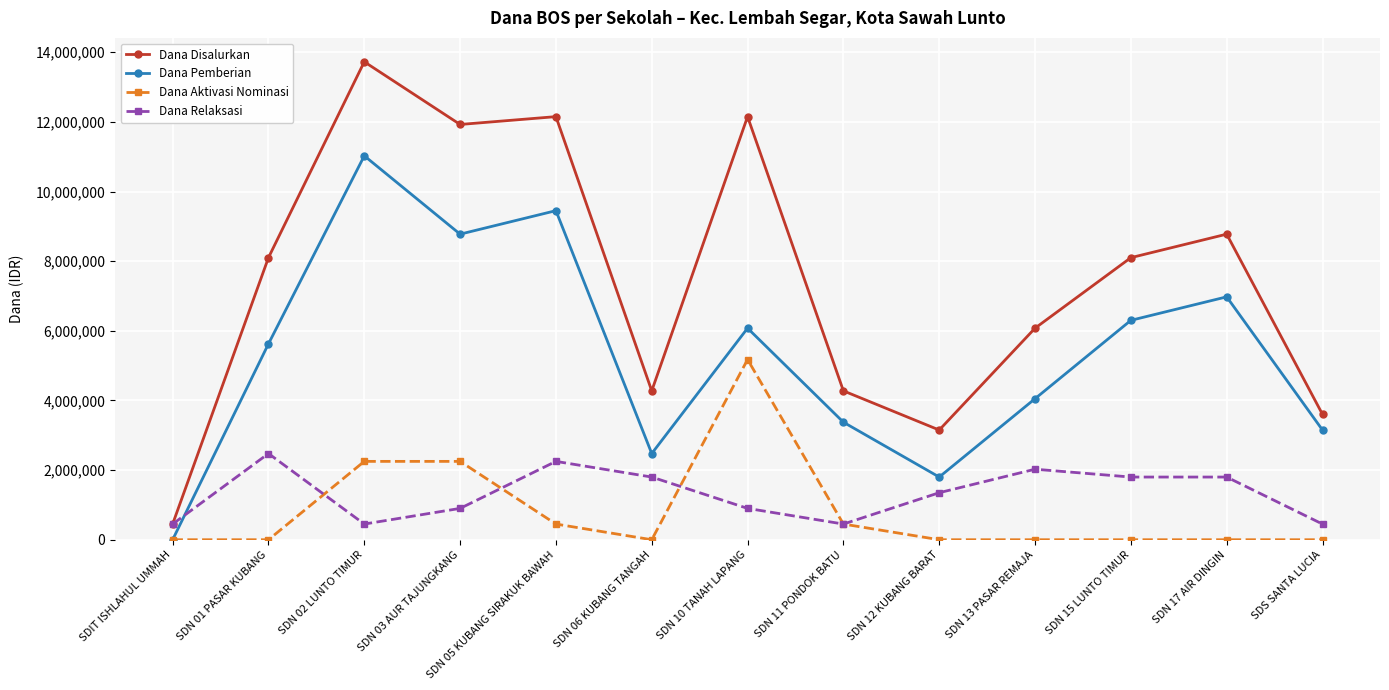

True or false: Dana Disalurkan has more than 0 points higher than both neighbors.

True